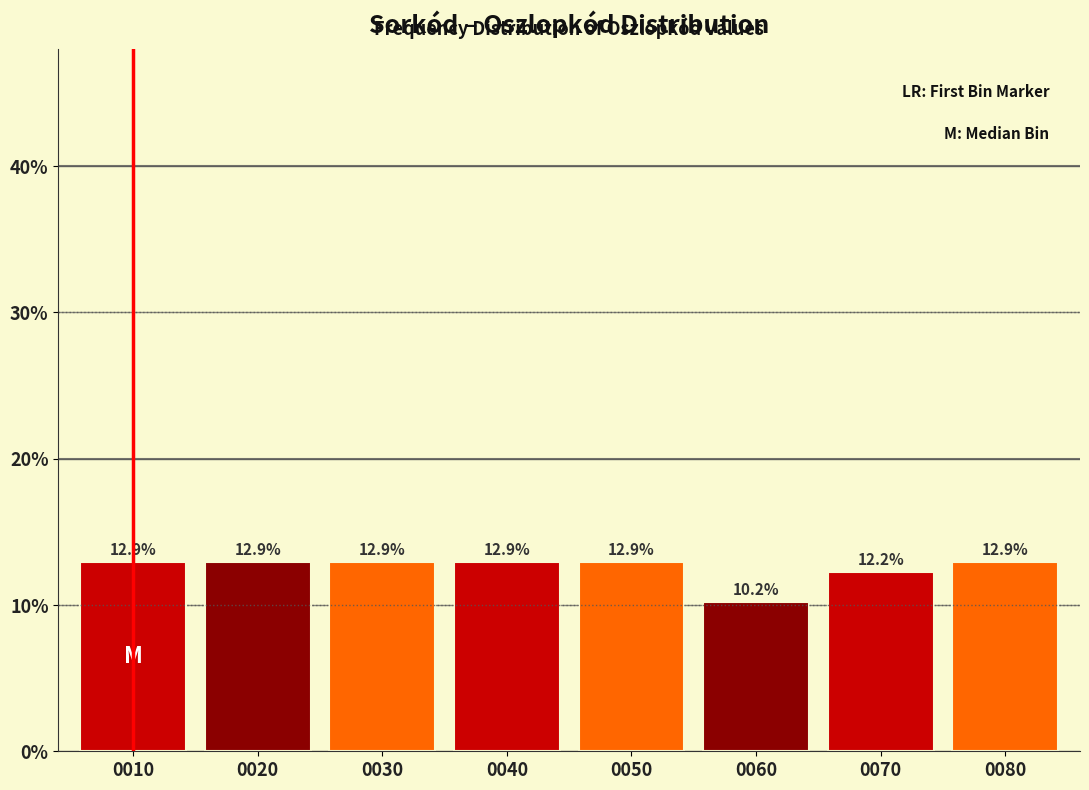

Reading left to right, transcribe all the data shown in this chart.

12.9	12.9	12.9	12.9	12.9	10.2	12.2	12.9